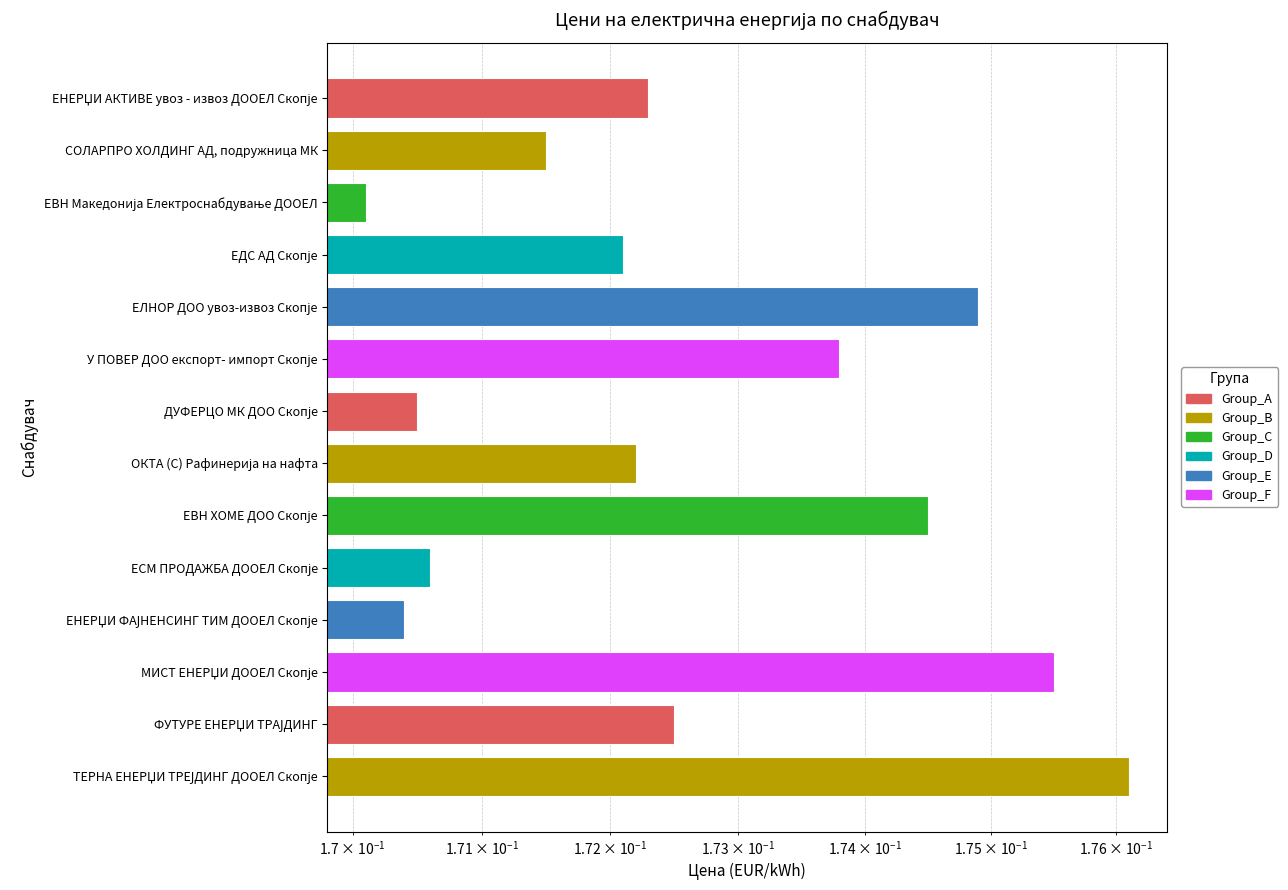

At which category does the chart reach its peak across all series?

ТЕРНА ЕНЕРЏИ ТРЕЈДИНГ ДООЕЛ Скопје